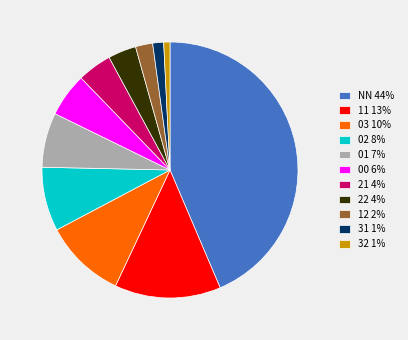

Approximately how many times larger is the value at 11 13% compared to 22 4%?

3.8